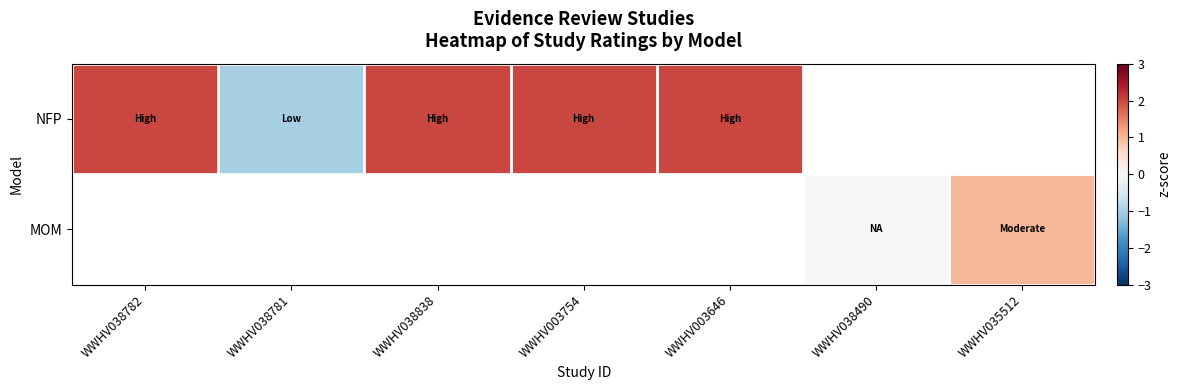

Which series has the widest spread of values?

NFP